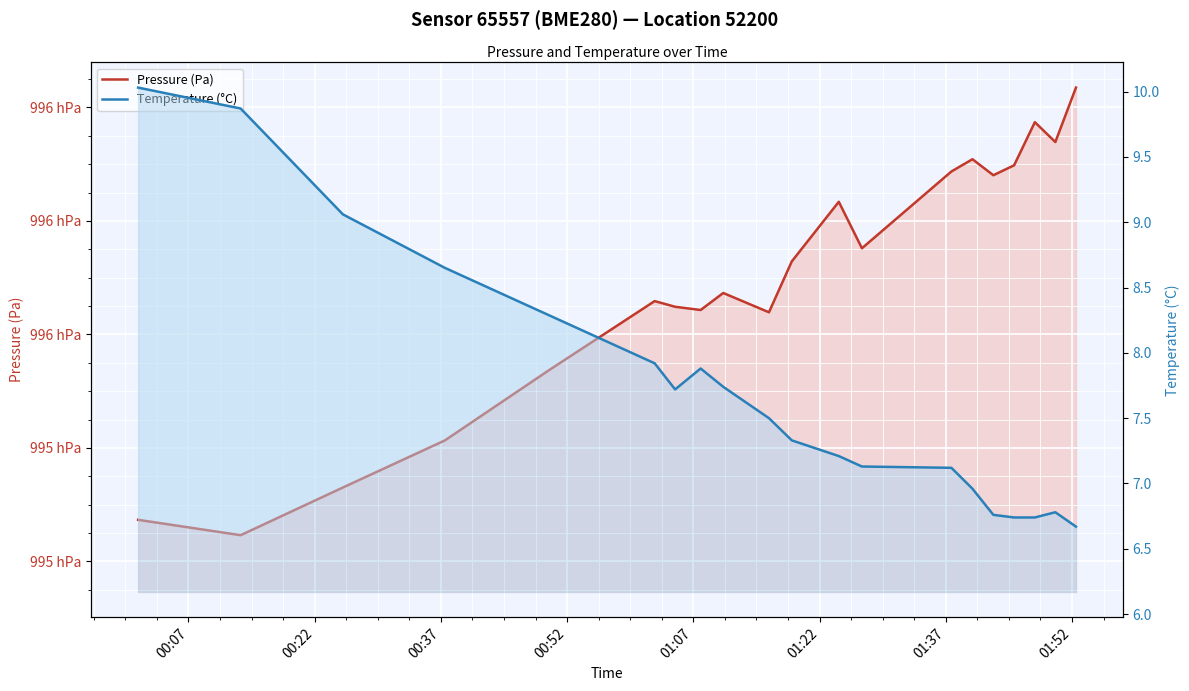

Which series has the largest range (max minus min)?

Pressure (Pa)